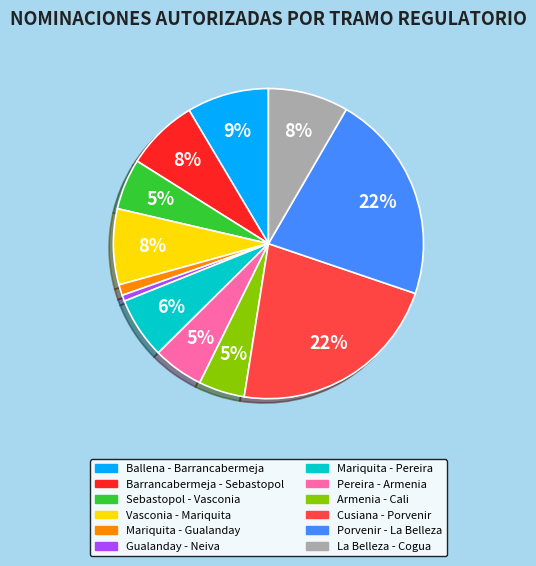

Do Ballena - Barrancabermeja and Sebastopol - Vasconia together represent more than half of the pie?

No